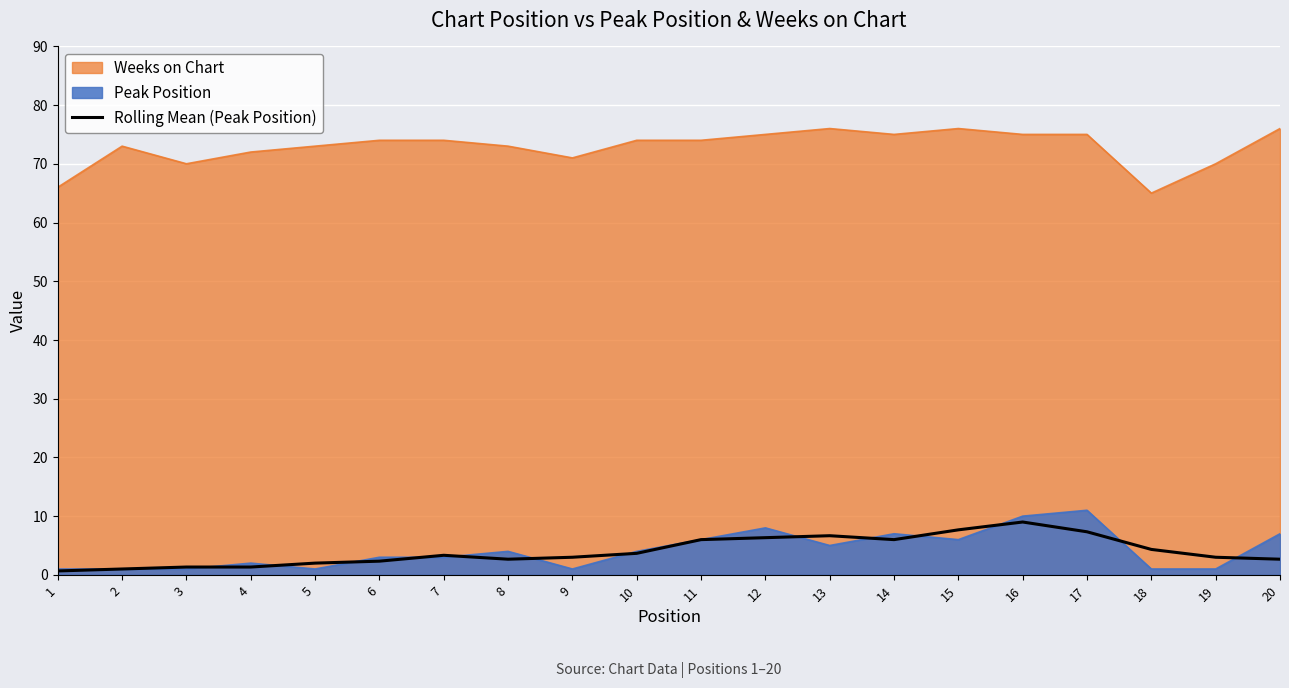

At which label is the value closest to 4?

18